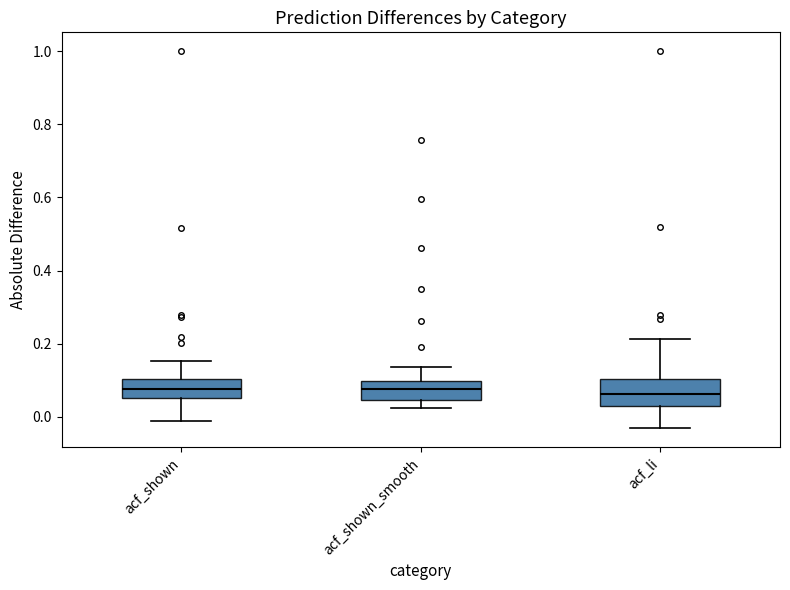

Which box is the tallest, from its lower edge to its upper edge?

acf_li